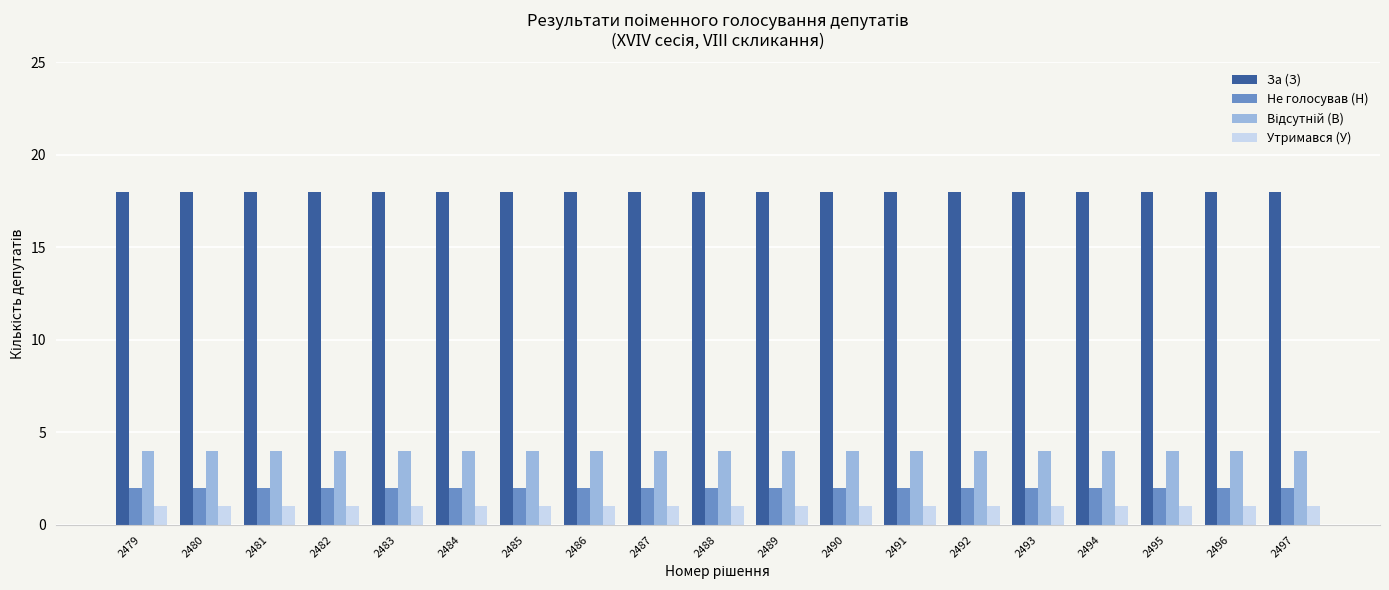

What is the value of the Утримався (У) bar at the 5th from the left?

1